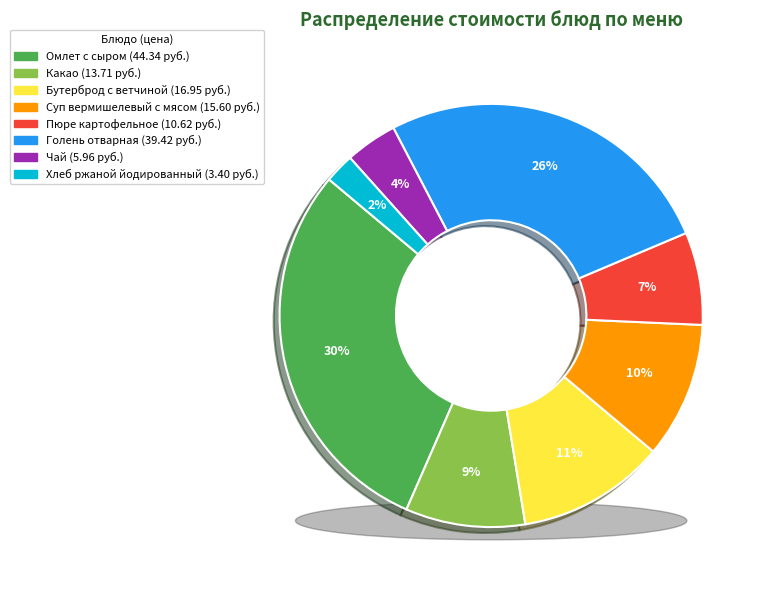

True or false: Какао accounts for 9% of the total.

True